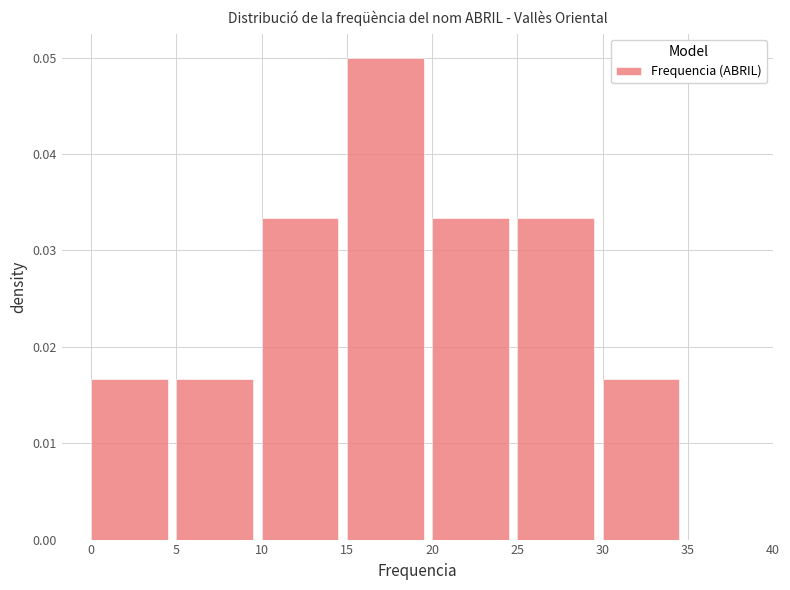

How tall is the bar that spans 5 to 10 on the x-axis? The values are not printed on the chart, so give them approximately, as read against the axis.

0.017